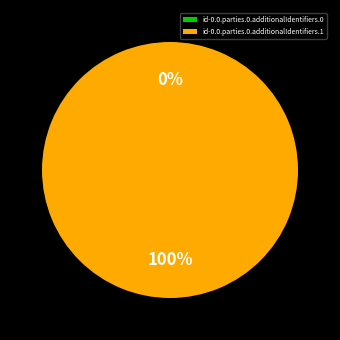

To the nearest percent, what portion does id-0.0.parties.0.additionalIdentifiers.1 represent?

100%